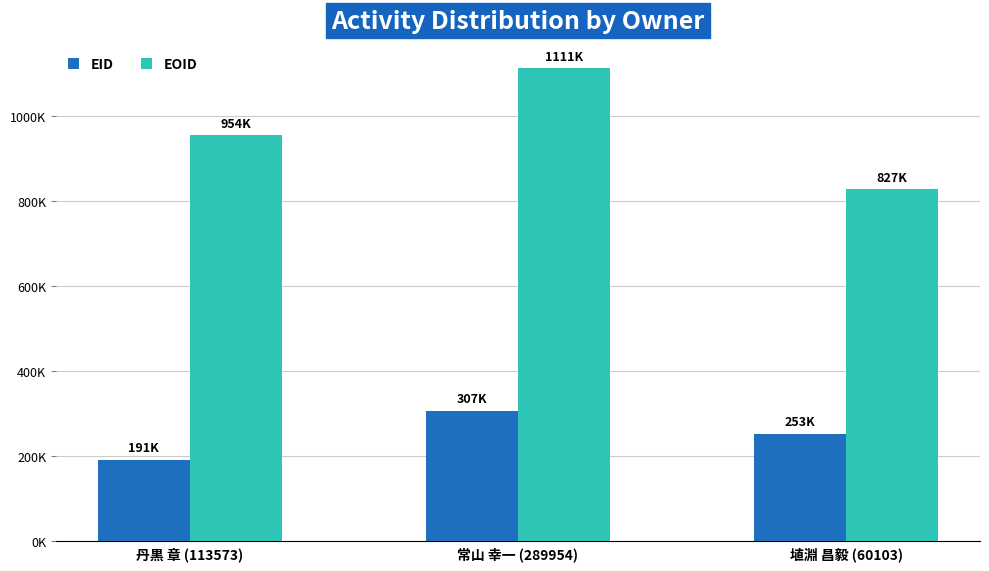

Is the value of EID at 常山 幸一 (289954) greater than the value of EOID at 常山 幸一 (289954)?

No